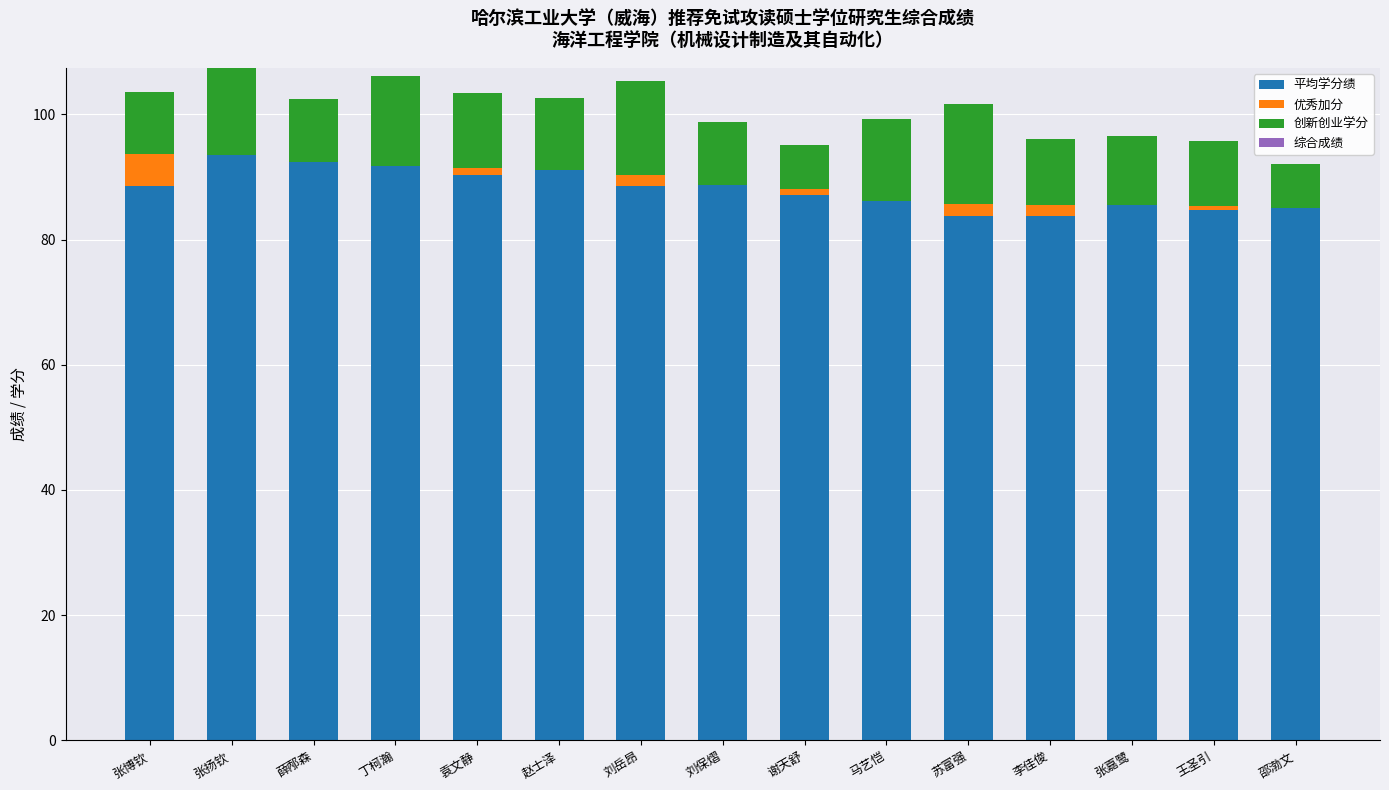

What is the total value across all series at 张扬钦?

107.4